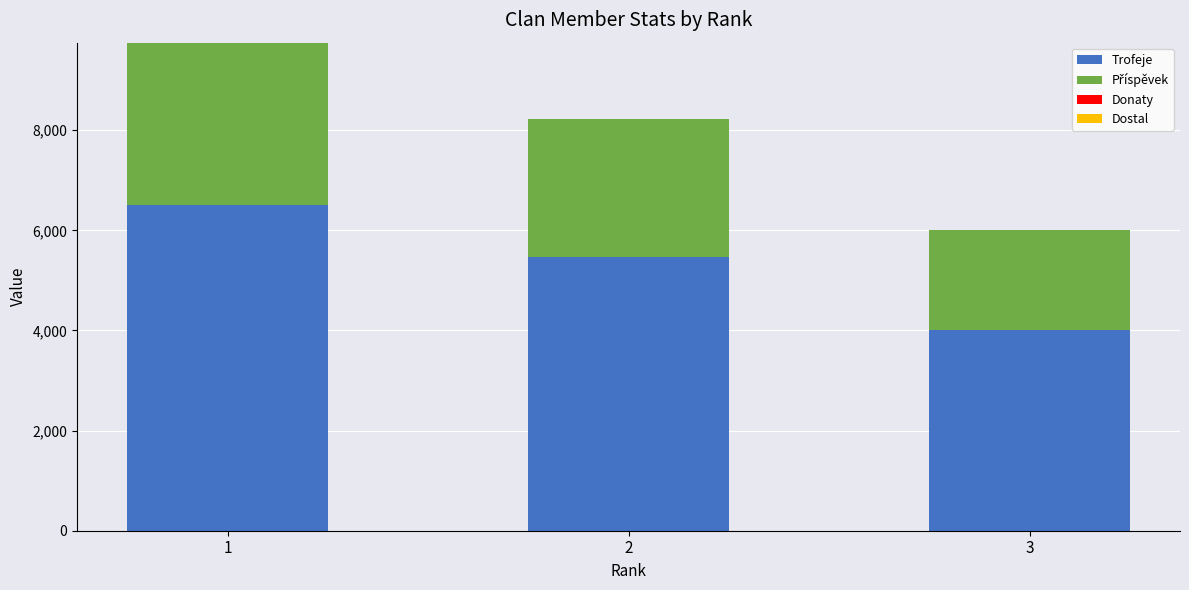

Count the number of data series in this chart.

2